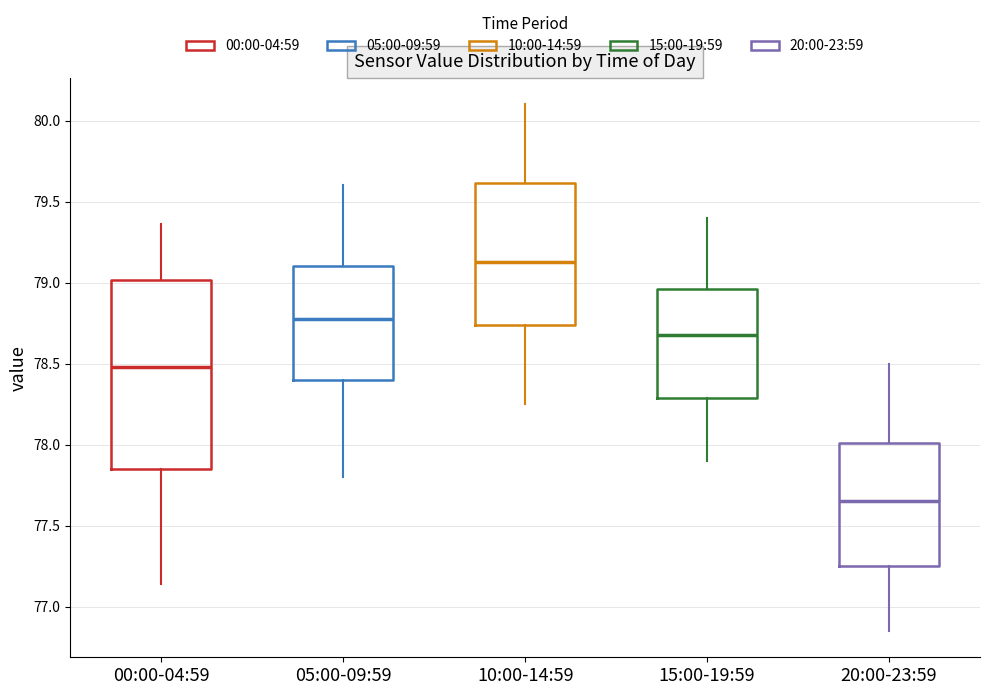

Which box is the tallest, from its lower edge to its upper edge?

00:00-04:59